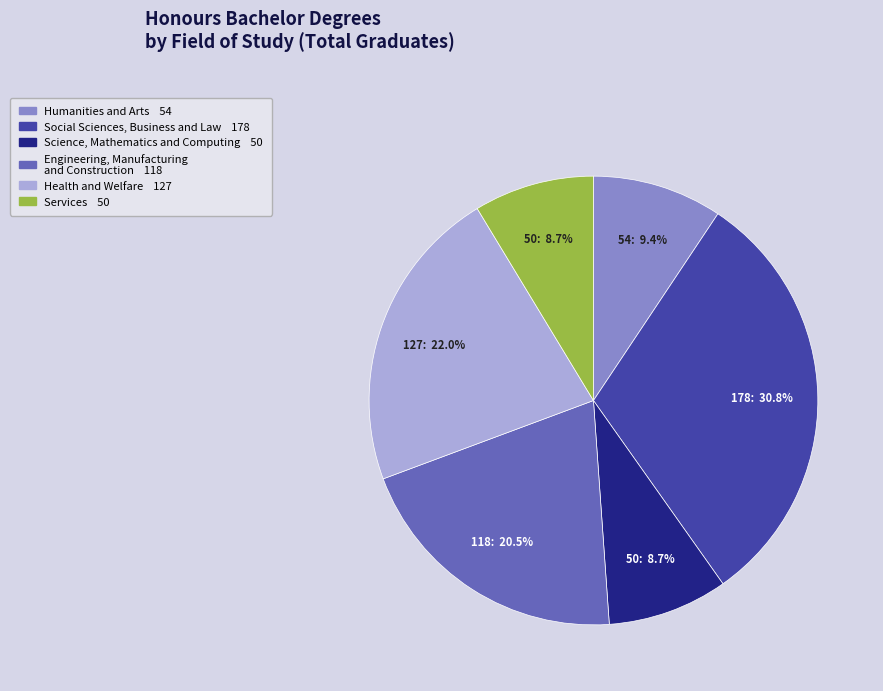

Does any single category account for the majority?

No